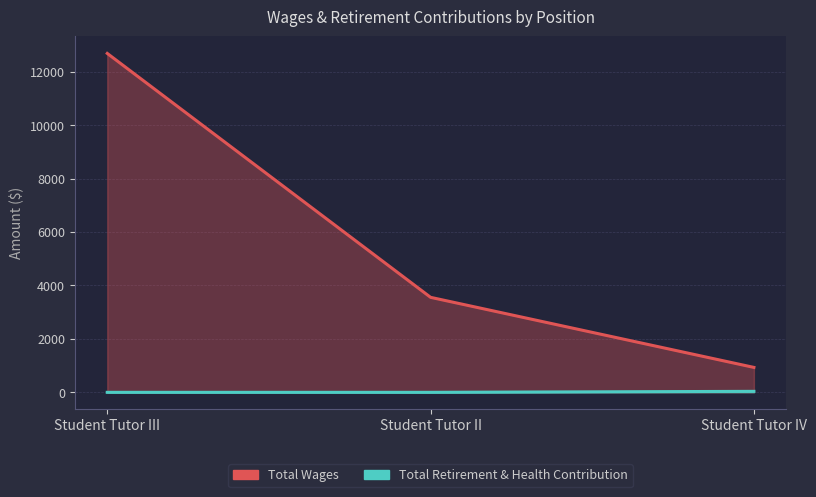

Rank the categories by Total Retirement & Health Contribution value from lowest to highest.

Student Tutor III, Student Tutor II, Student Tutor IV